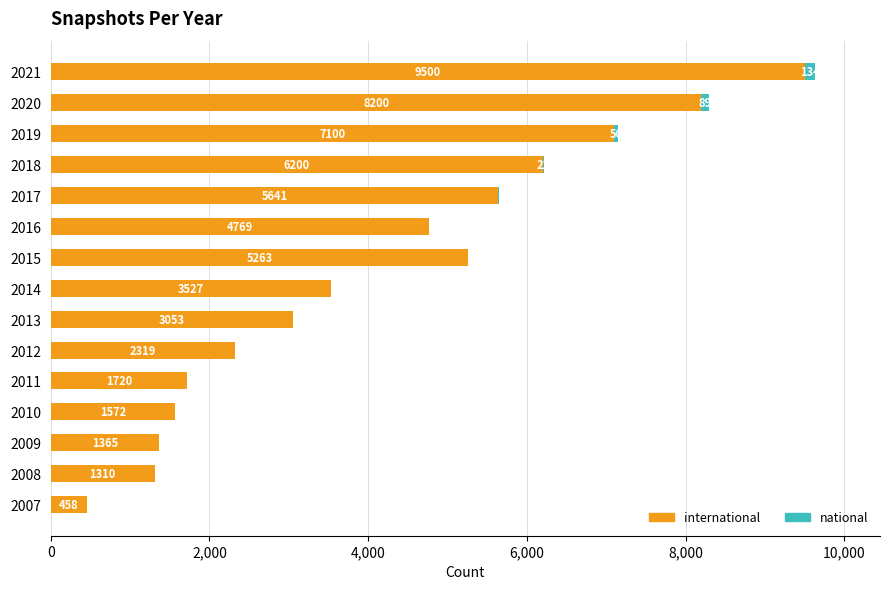

What is the total value across all series at 2010?

1572